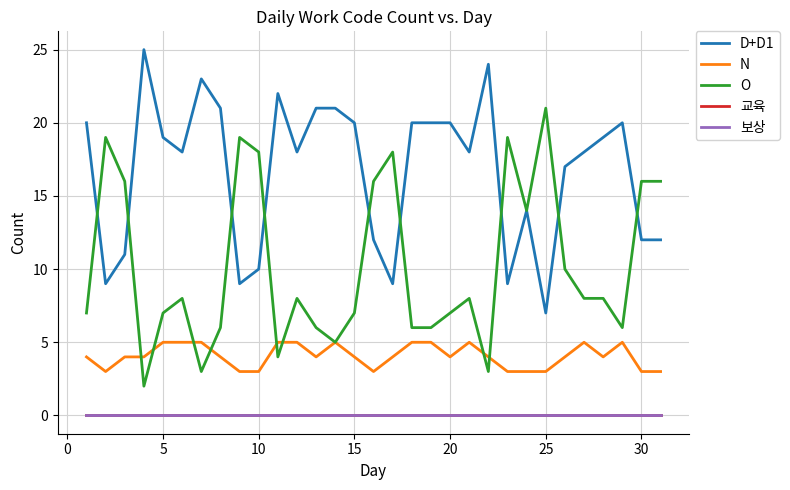

Does the chart have visible grid lines?

Yes